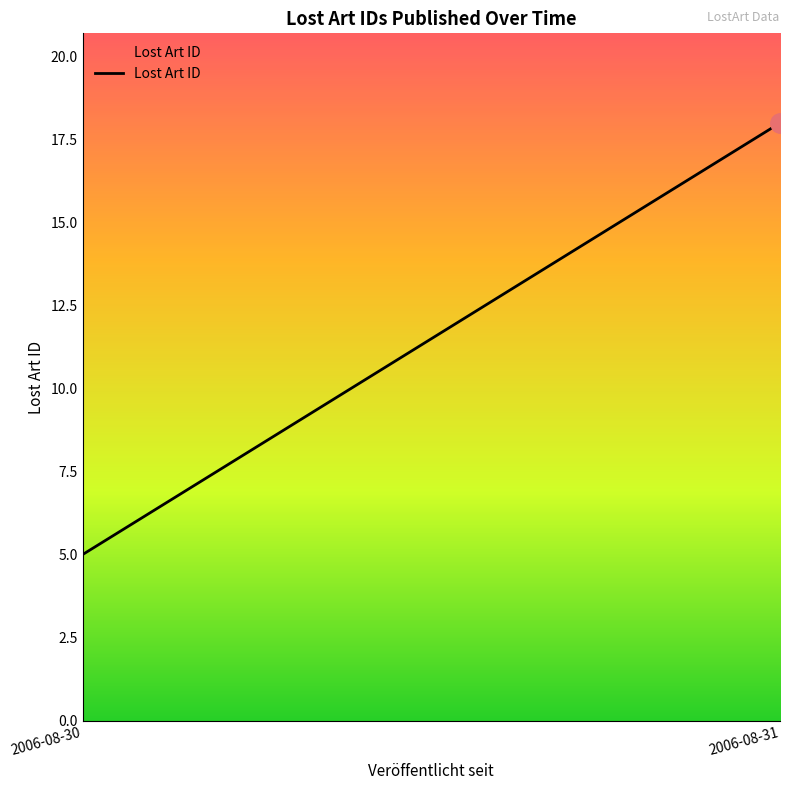

Reading left to right, list all the values displayed in this chart.

5	18